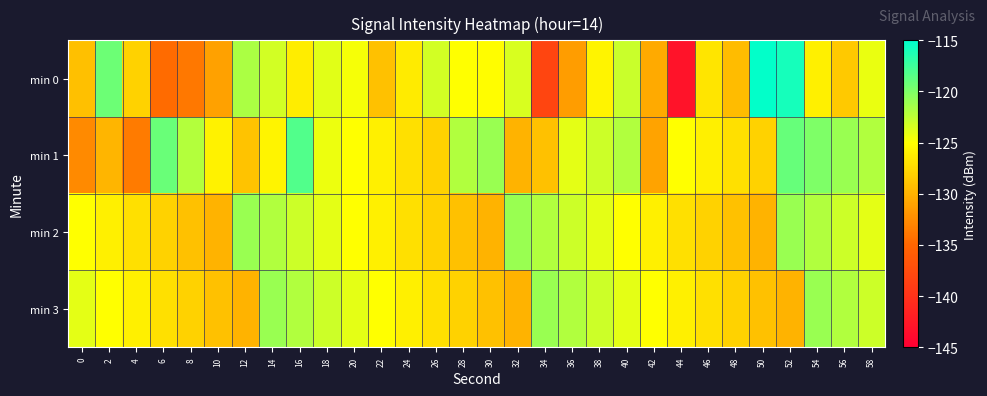

What is the total value across all series at 4?

-514.5